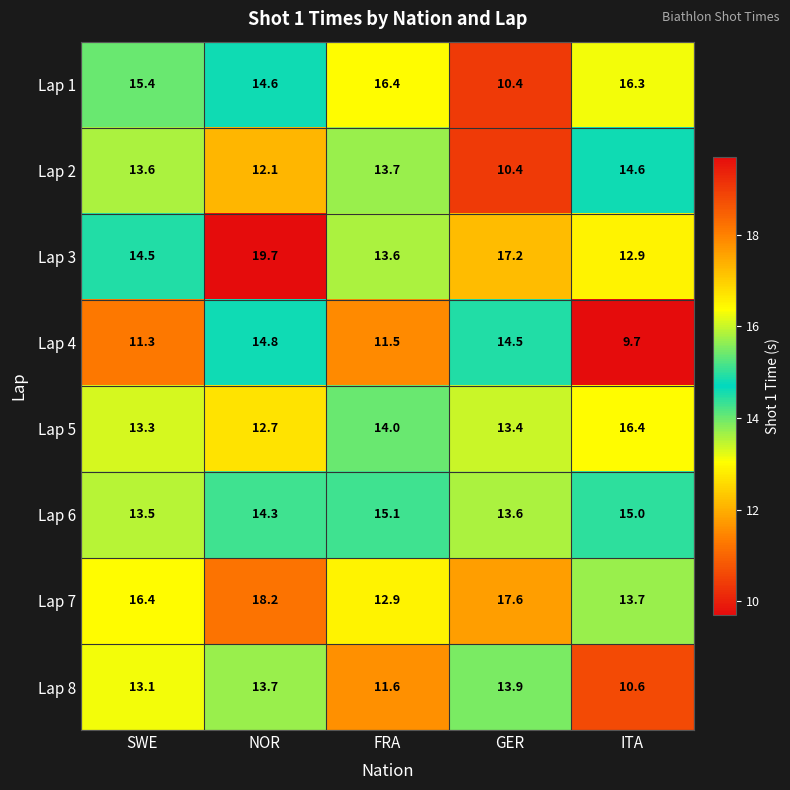

Rank the categories by Lap 6 value from highest to lowest.

FRA, ITA, NOR, GER, SWE